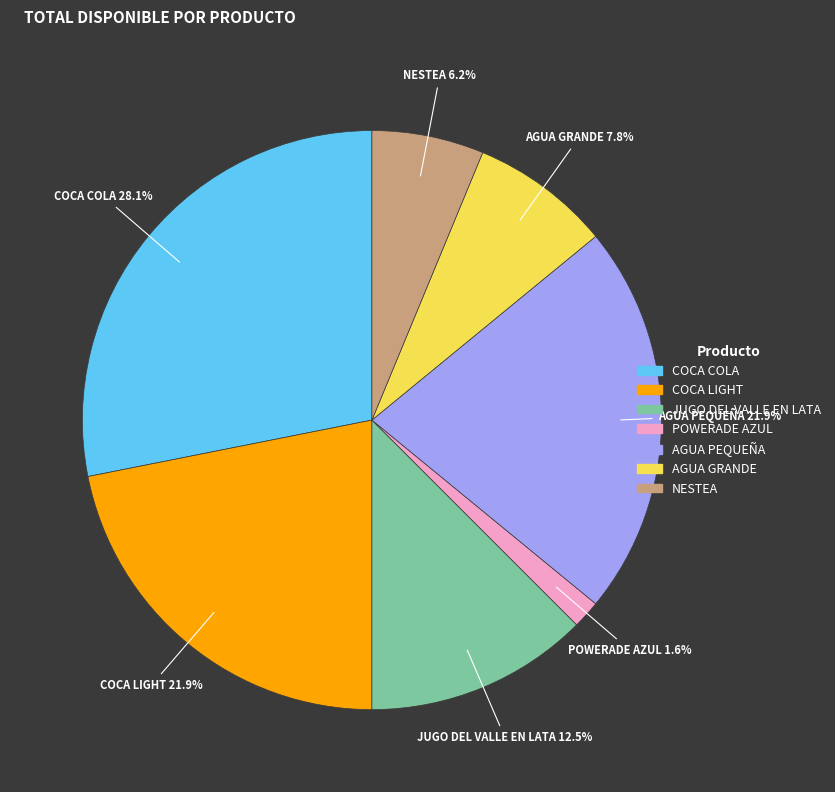

To the nearest percent, what is the difference between the JUGO DEL VALLE EN LATA and COCA COLA slice percentages?

16%